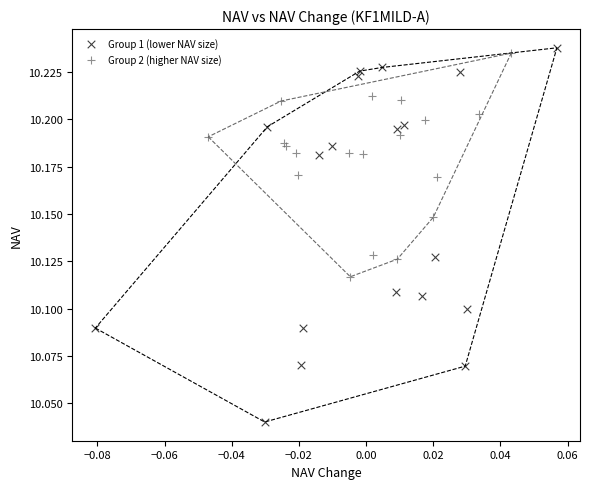

Which series reaches the maximum Y coordinate?

Group 1 (lower NAV size)